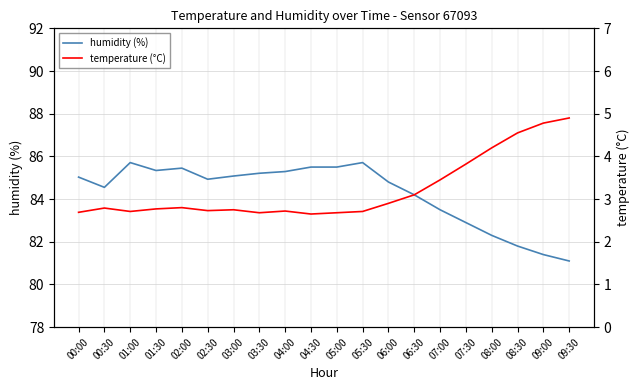

The value of humidity (%) at 04:00 is 85.3. True or false?

True